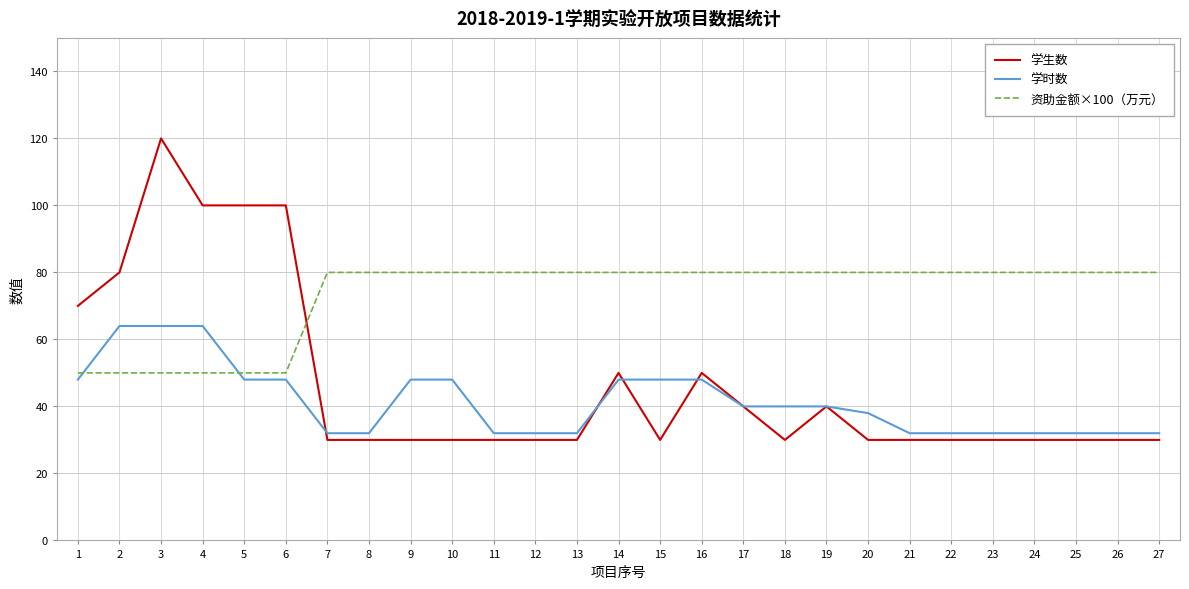

Is the value of 学时数 at 24 greater than the value of 资助金额×100（万元） at 26?

No